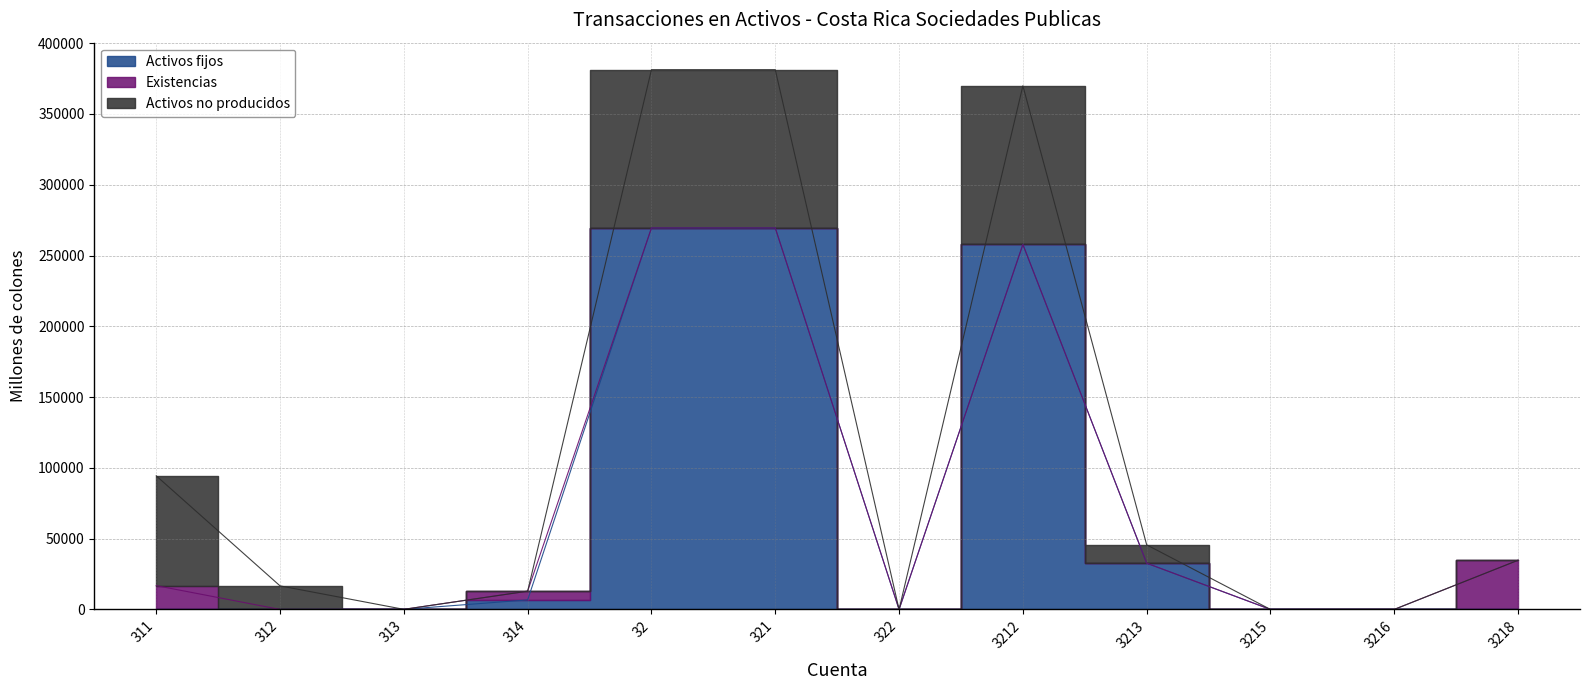

What is the approximate value of Existencias at 314?

6179.4